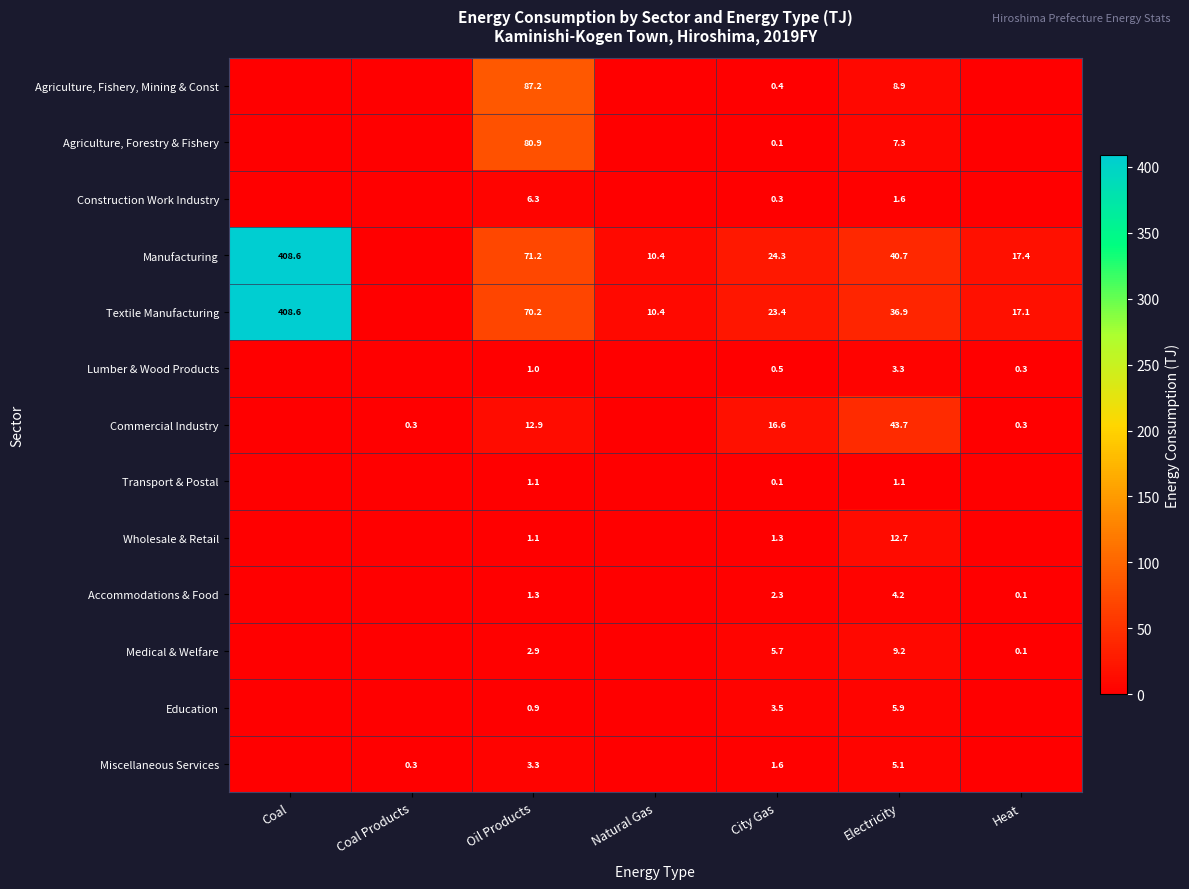

At which category is the sum across all series the highest?

Coal